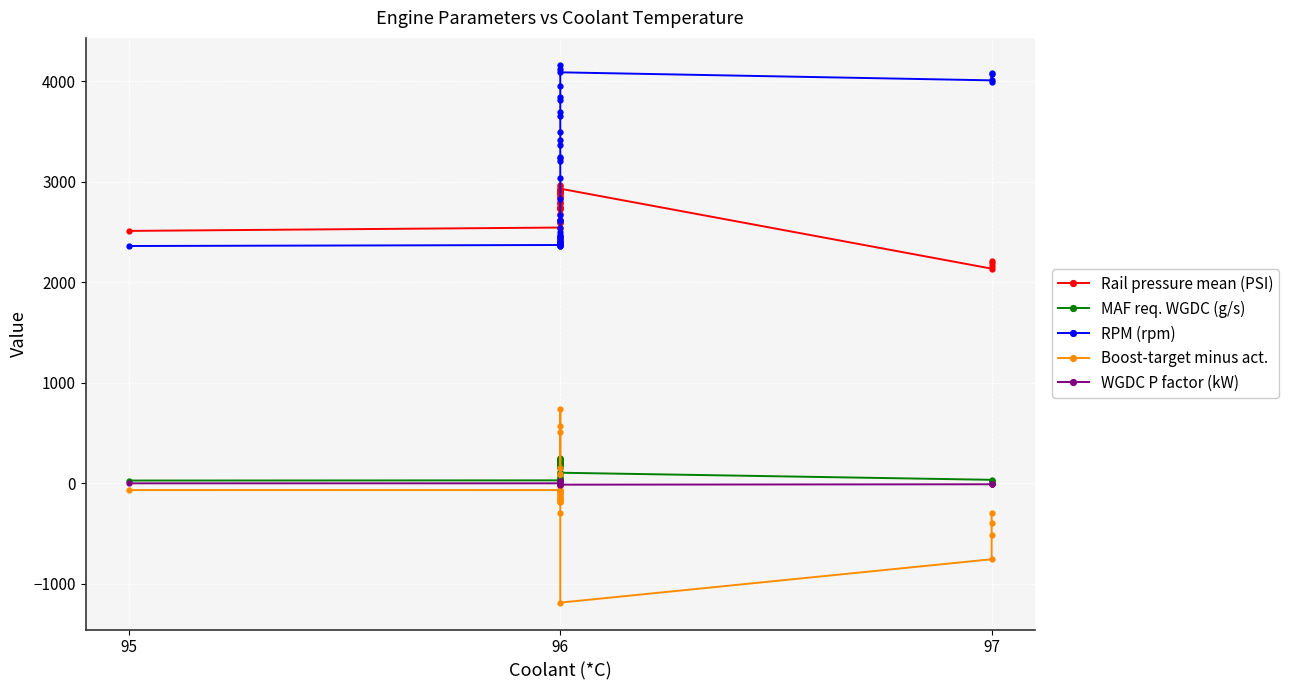

Is this an area chart (filled region under the line)?

No